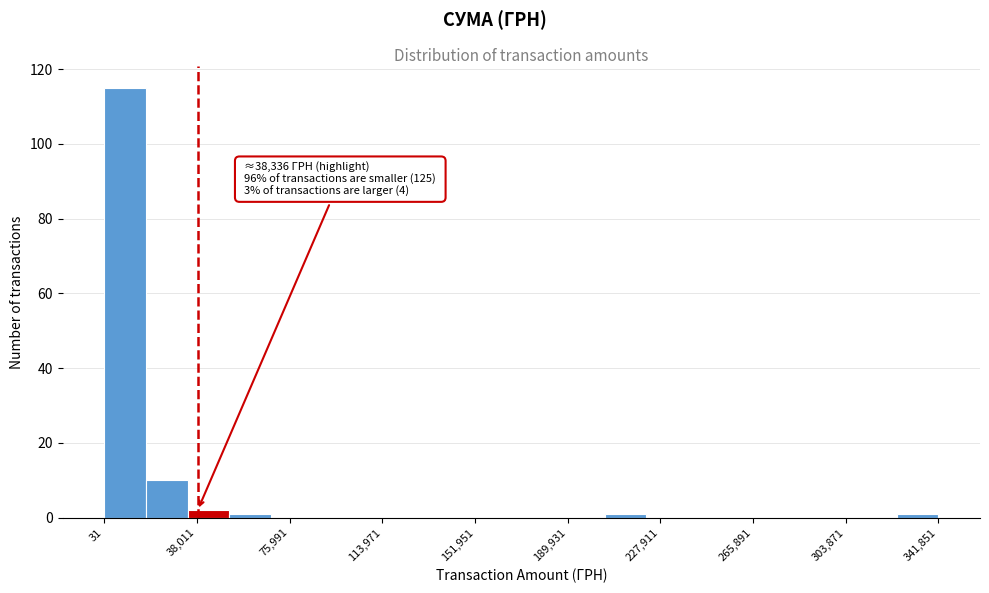

Around what value on the x-axis is the tallest bar? Give the approximate position of its centre, as read against the axis.

10000